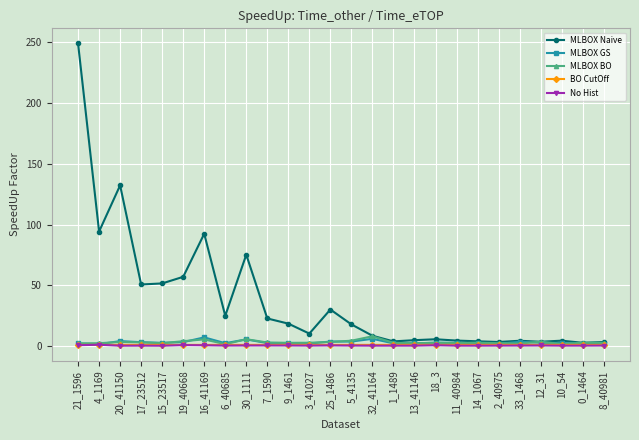

What is the lowest value of the BO CutOff series?

1.0